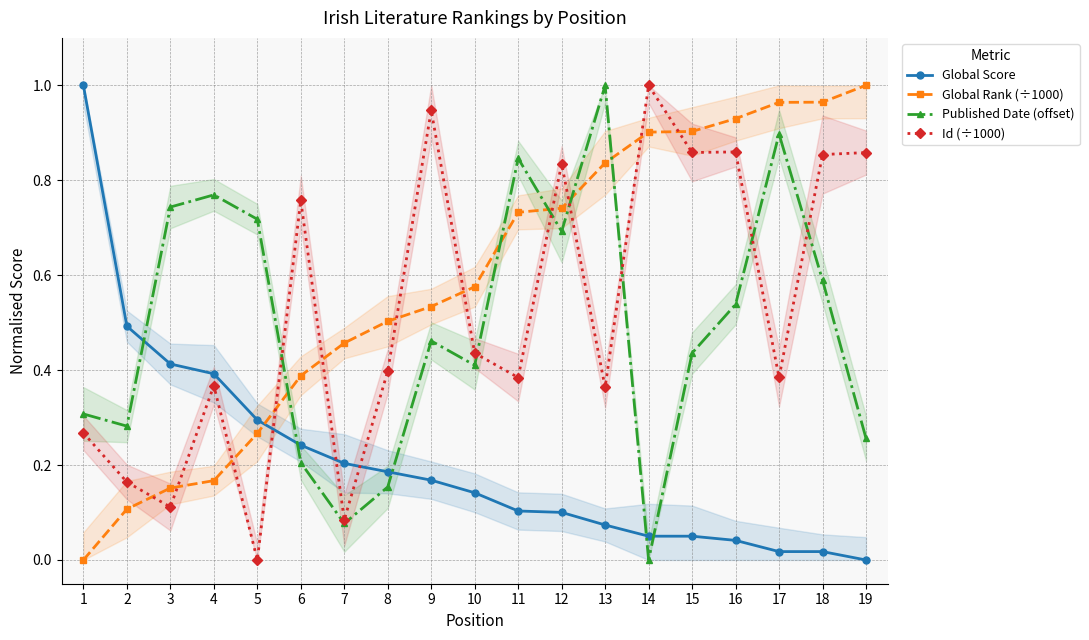

How many times do Id (÷1000) and Global Rank (÷1000) cross each other?

11